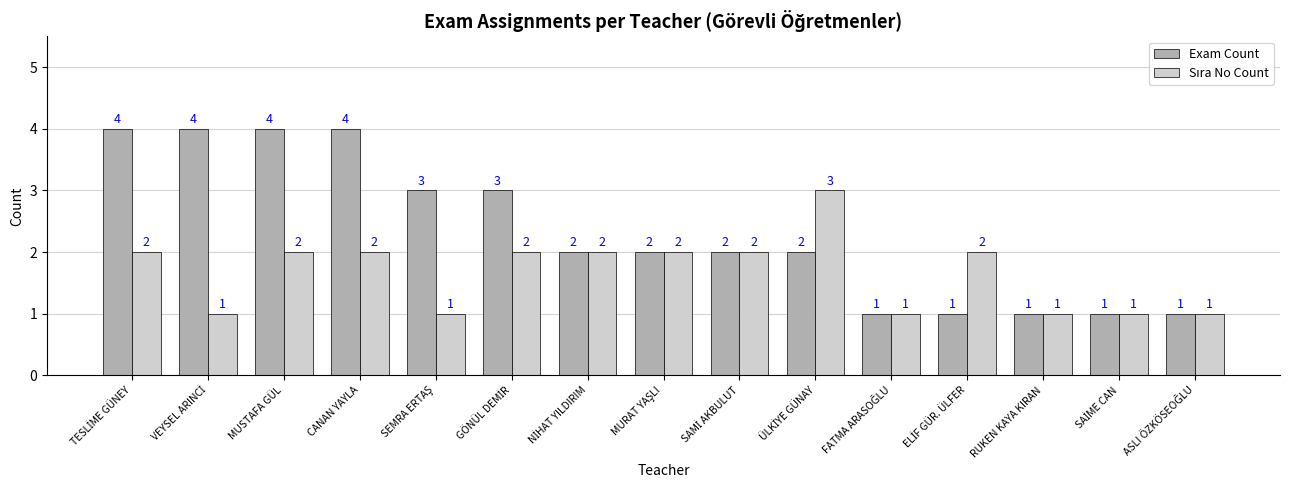

How many bars are there in each group?

2